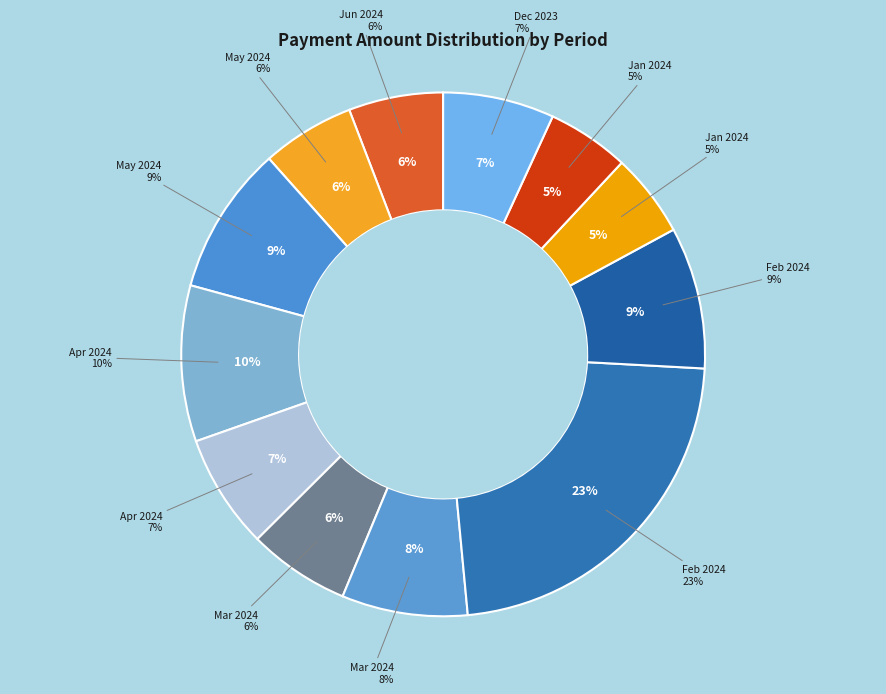

Rank the categories by value from lowest to highest.

2024-01-06, 2024-01-19, 2024-05-20, 2024-06, 2024-03-21, 2023-12-22, 2024-04-05, 2024-03-06, 2024-02-05, 2024-05-05, 2024-04-19, 2024-02-19